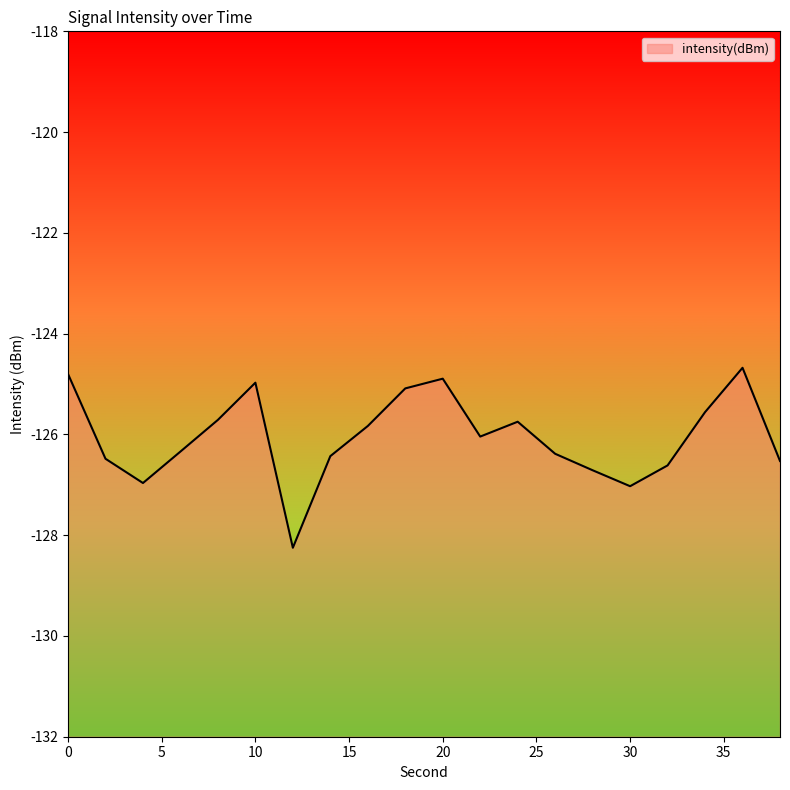

Read the value at 6.

-126.3